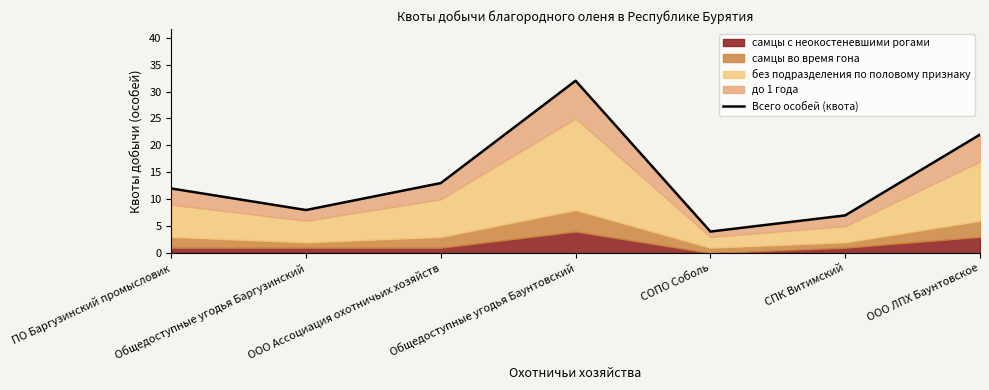

How many lines are shown in the chart?

1